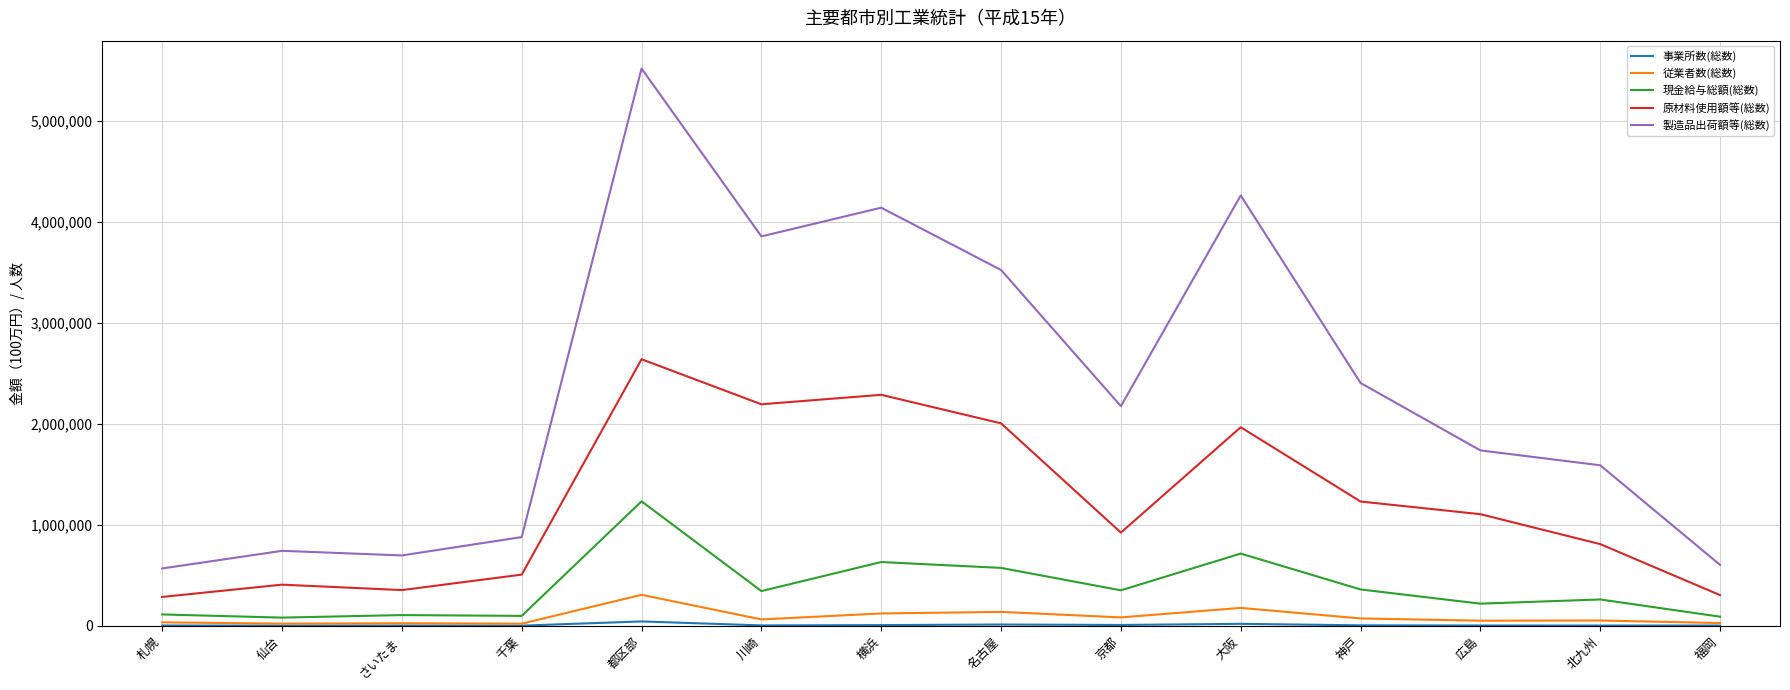

Which series has the largest range (max minus min)?

製造品出荷額等(総数)